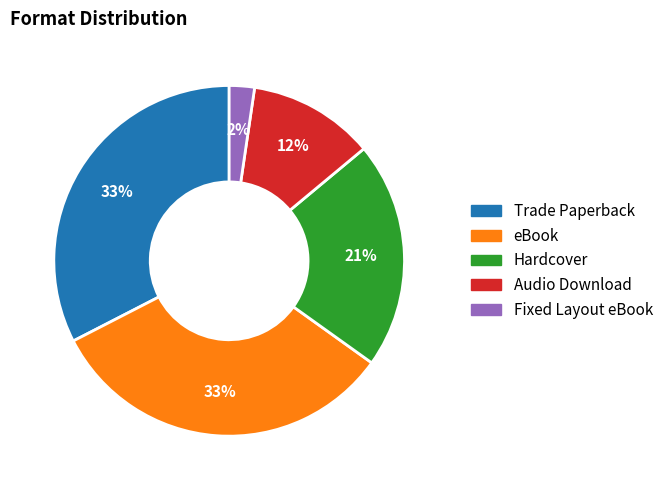

To the nearest percent, what is the average slice percentage?

20%